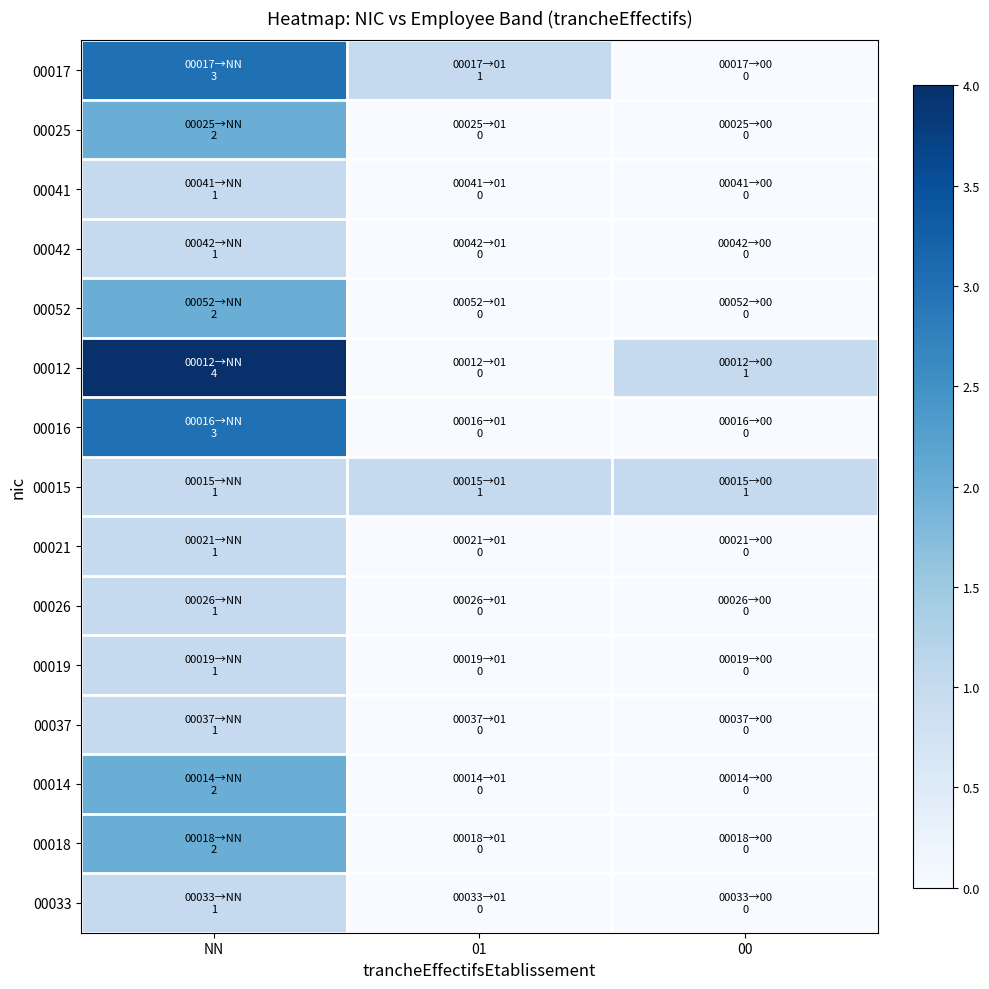

At which category is the sum across all series the highest?

NN